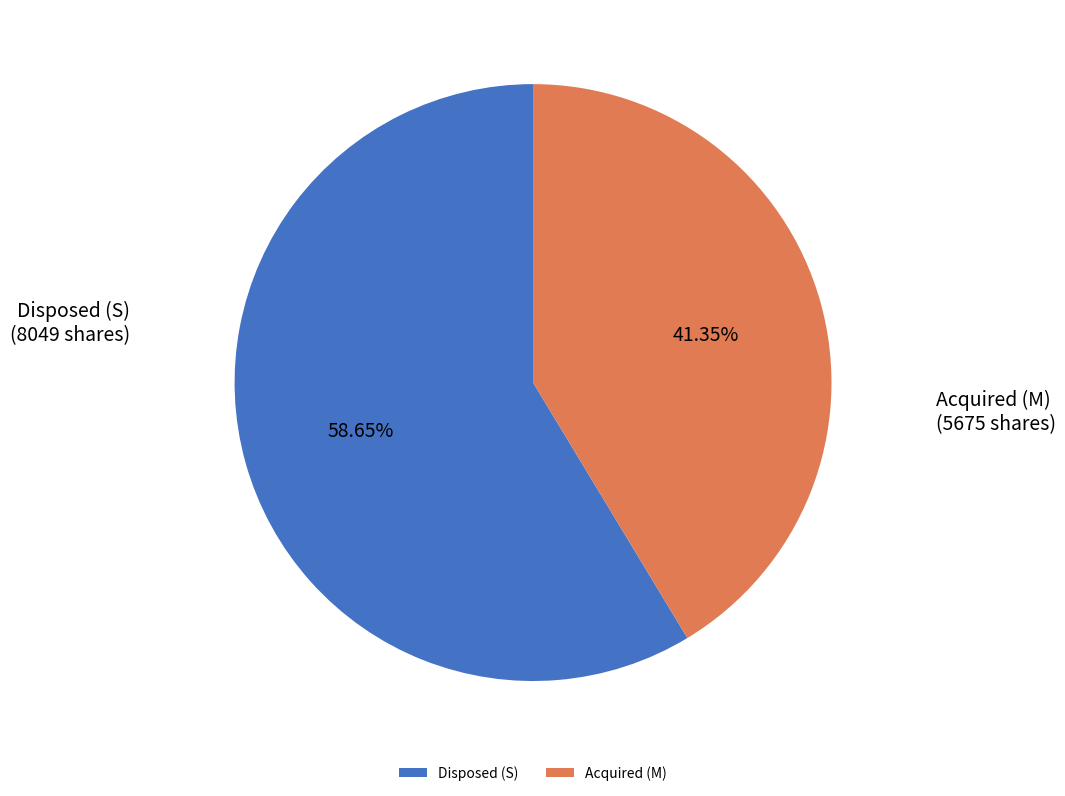

Do Disposed (S) and Acquired (M) together represent more than half of the pie?

Yes